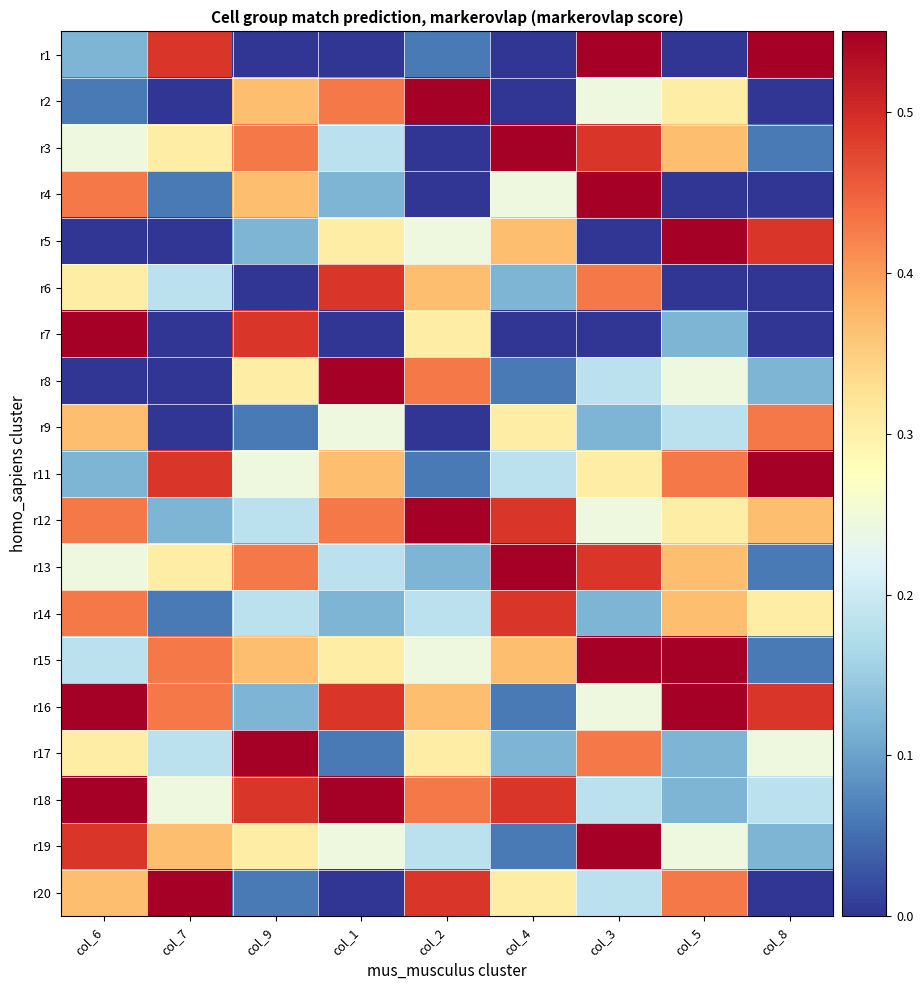

Reading left to right, extract all data points from this chart.

r1: col_6=0.1	col_7=0.5	col_9=0.0	col_1=0.0	col_2=0.1	col_4=0.0	col_3=0.6	col_5=0.0	col_8=0.6
r2: col_6=0.1	col_7=0.0	col_9=0.4	col_1=0.4	col_2=0.6	col_4=0.0	col_3=0.2	col_5=0.3	col_8=0.0
r3: col_6=0.2	col_7=0.3	col_9=0.4	col_1=0.2	col_2=0.0	col_4=0.6	col_3=0.5	col_5=0.4	col_8=0.1
r4: col_6=0.4	col_7=0.1	col_9=0.4	col_1=0.1	col_2=0.0	col_4=0.2	col_3=0.6	col_5=0.0	col_8=0.0
r5: col_6=0.0	col_7=0.0	col_9=0.1	col_1=0.3	col_2=0.2	col_4=0.4	col_3=0.0	col_5=0.6	col_8=0.5
r6: col_6=0.3	col_7=0.2	col_9=0.0	col_1=0.5	col_2=0.4	col_4=0.1	col_3=0.4	col_5=0.0	col_8=0.0
r7: col_6=0.6	col_7=0.0	col_9=0.5	col_1=0.0	col_2=0.3	col_4=0.0	col_3=0.0	col_5=0.1	col_8=0.0
r8: col_6=0.0	col_7=0.0	col_9=0.3	col_1=0.6	col_2=0.4	col_4=0.1	col_3=0.2	col_5=0.2	col_8=0.1
r9: col_6=0.4	col_7=0.0	col_9=0.1	col_1=0.2	col_2=0.0	col_4=0.3	col_3=0.1	col_5=0.2	col_8=0.4
r11: col_6=0.1	col_7=0.5	col_9=0.2	col_1=0.4	col_2=0.1	col_4=0.2	col_3=0.3	col_5=0.4	col_8=0.6
r12: col_6=0.4	col_7=0.1	col_9=0.2	col_1=0.4	col_2=0.6	col_4=0.5	col_3=0.2	col_5=0.3	col_8=0.4
r13: col_6=0.2	col_7=0.3	col_9=0.4	col_1=0.2	col_2=0.1	col_4=0.6	col_3=0.5	col_5=0.4	col_8=0.1
r14: col_6=0.4	col_7=0.1	col_9=0.2	col_1=0.1	col_2=0.2	col_4=0.5	col_3=0.1	col_5=0.4	col_8=0.3
r15: col_6=0.2	col_7=0.4	col_9=0.4	col_1=0.3	col_2=0.2	col_4=0.4	col_3=0.6	col_5=0.6	col_8=0.1
r16: col_6=0.6	col_7=0.4	col_9=0.1	col_1=0.5	col_2=0.4	col_4=0.1	col_3=0.2	col_5=0.6	col_8=0.5
r17: col_6=0.3	col_7=0.2	col_9=0.6	col_1=0.1	col_2=0.3	col_4=0.1	col_3=0.4	col_5=0.1	col_8=0.2
r18: col_6=0.6	col_7=0.2	col_9=0.5	col_1=0.6	col_2=0.4	col_4=0.5	col_3=0.2	col_5=0.1	col_8=0.2
r19: col_6=0.5	col_7=0.4	col_9=0.3	col_1=0.2	col_2=0.2	col_4=0.1	col_3=0.6	col_5=0.2	col_8=0.1
r20: col_6=0.4	col_7=0.6	col_9=0.1	col_1=0.0	col_2=0.5	col_4=0.3	col_3=0.2	col_5=0.4	col_8=0.0